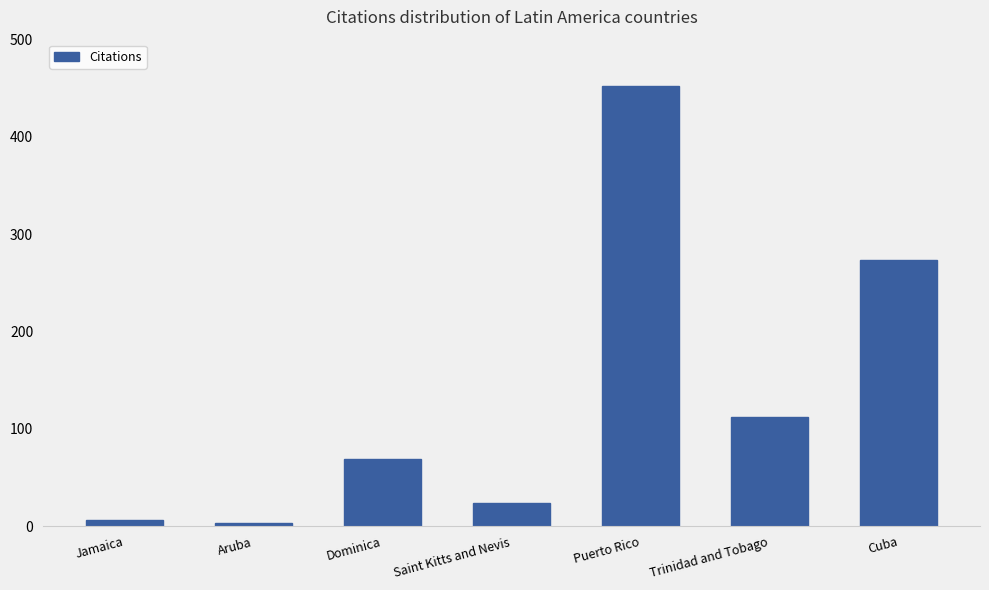

At which label is the value closest to 227?

Cuba